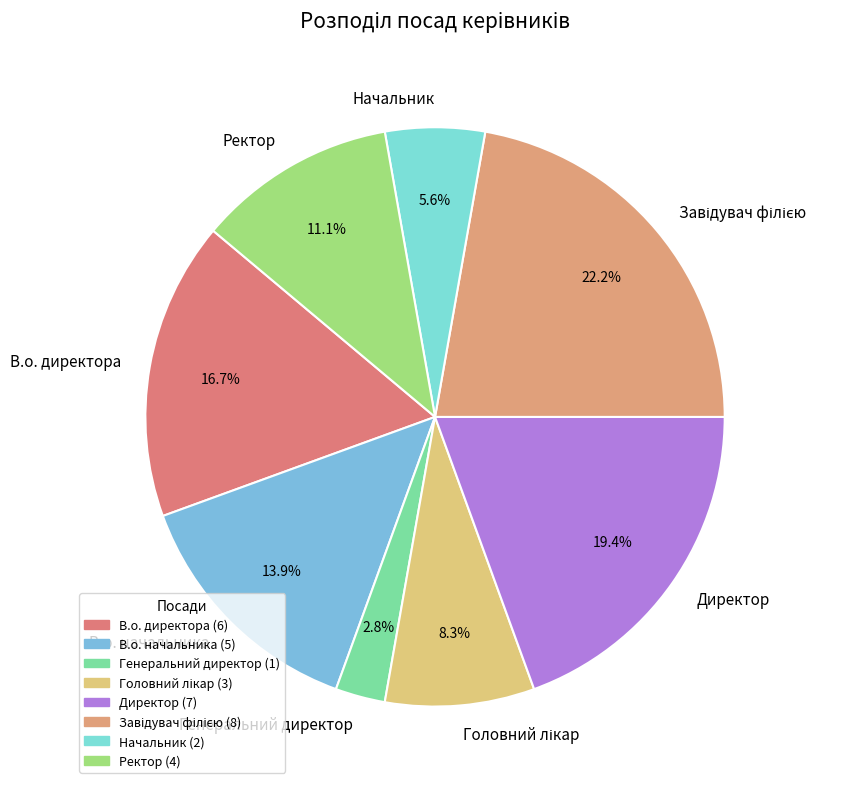

Count the number of slices in the pie.

8